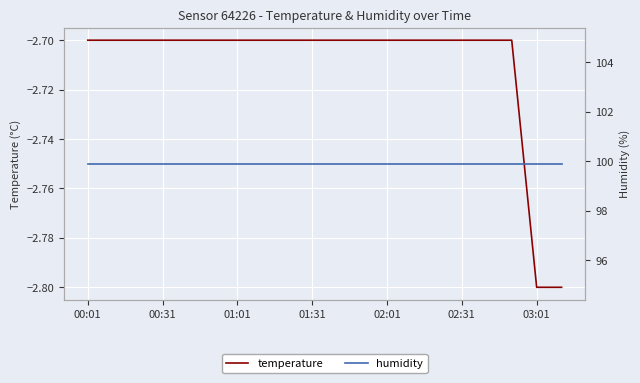

Rank the series by their average value, from highest to lowest.

humidity, temperature